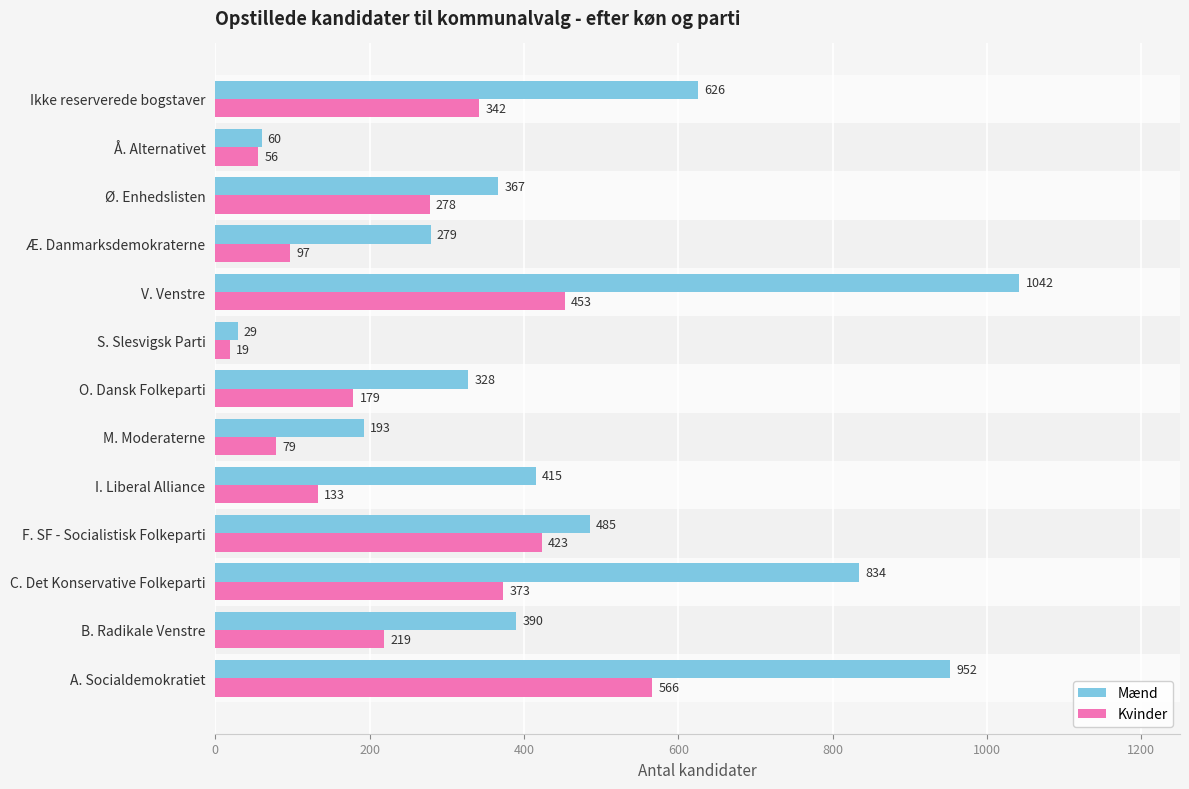

List the series in order of their peak value, lowest first.

Kvinder, Mænd